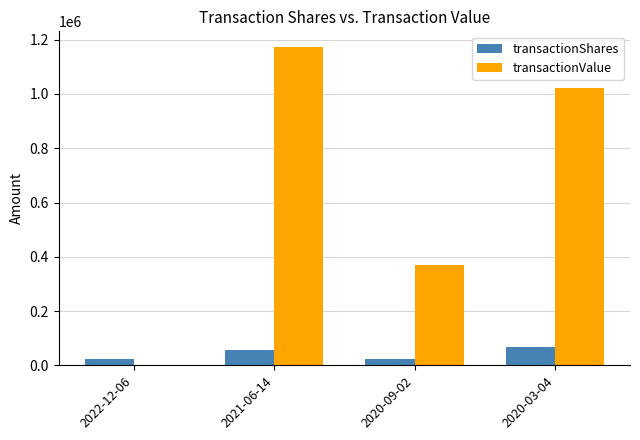

Which category has the highest value in the transactionValue series?

2021-06-14